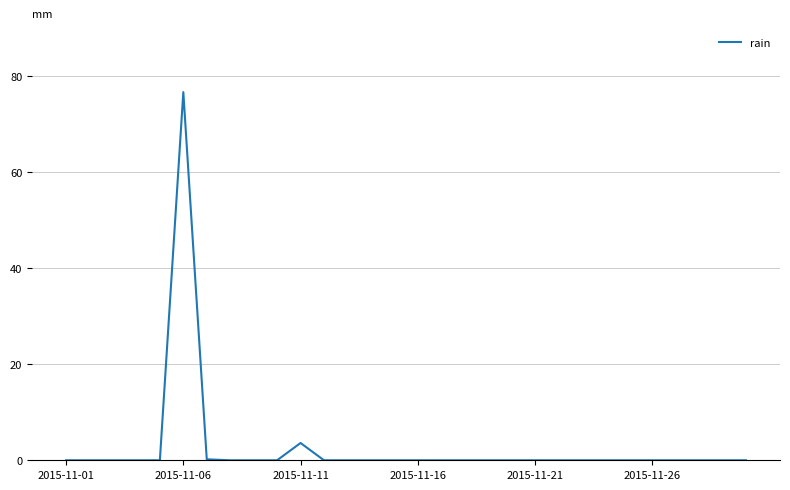

What is the greatest value displayed?

76.6